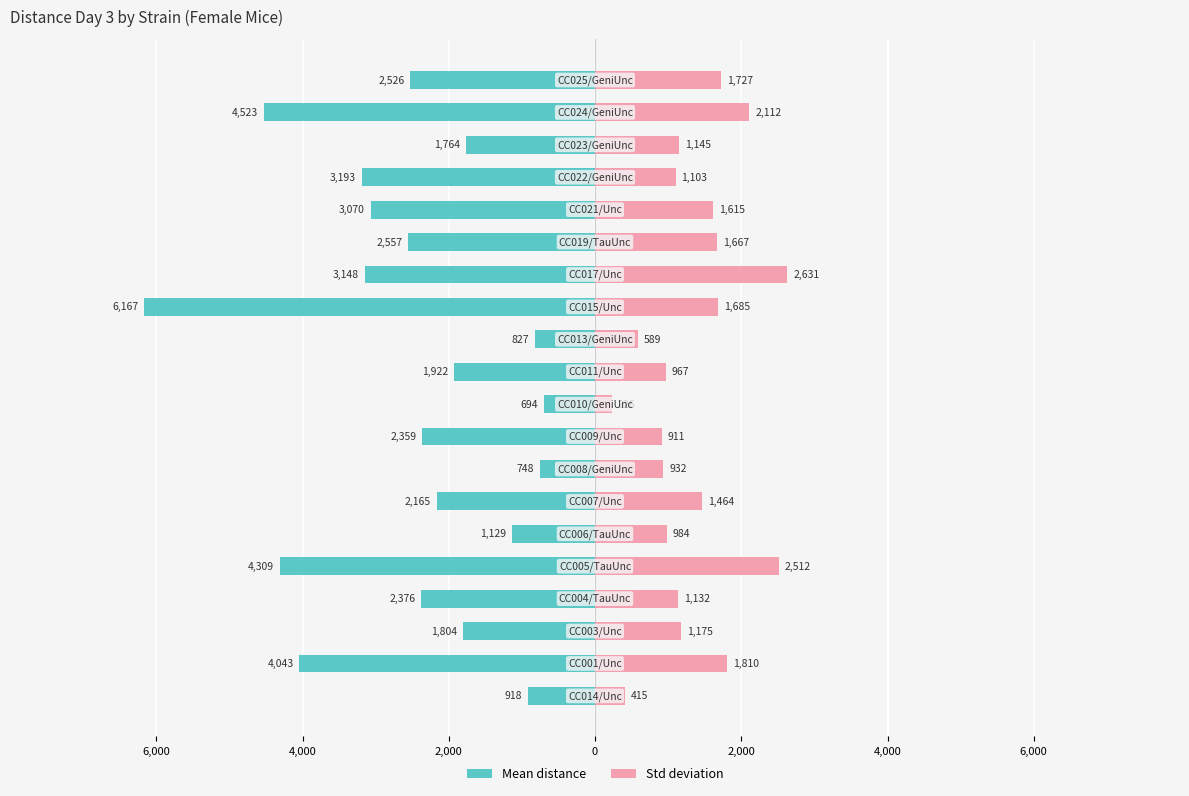

Is it true that Std deviation equals 2627 at 4,000?

False